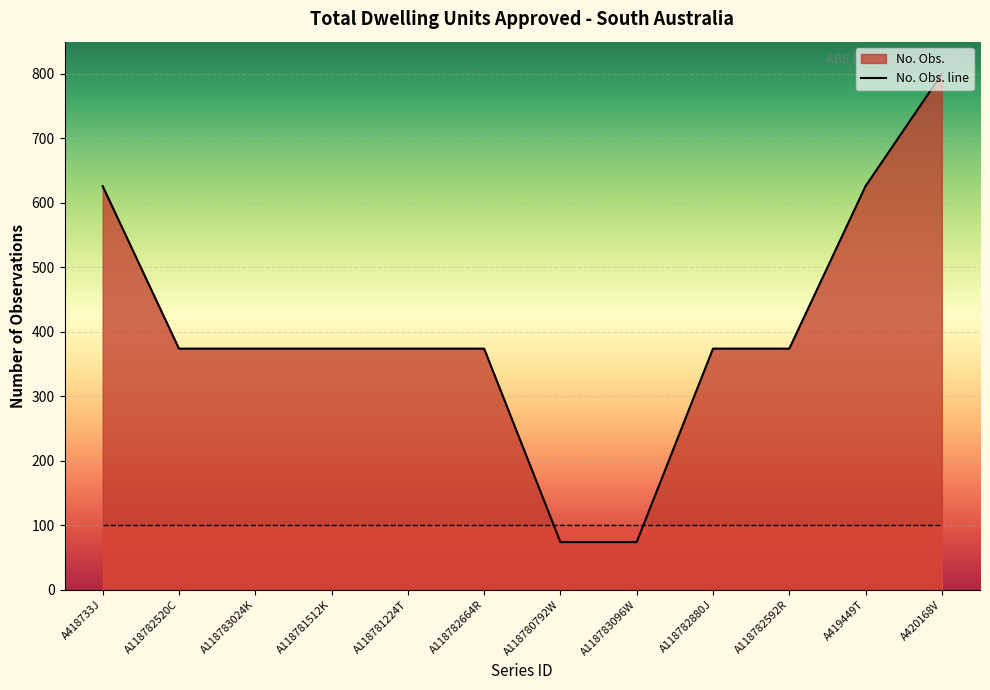

At which label does the data first exceed 374?

A418733J